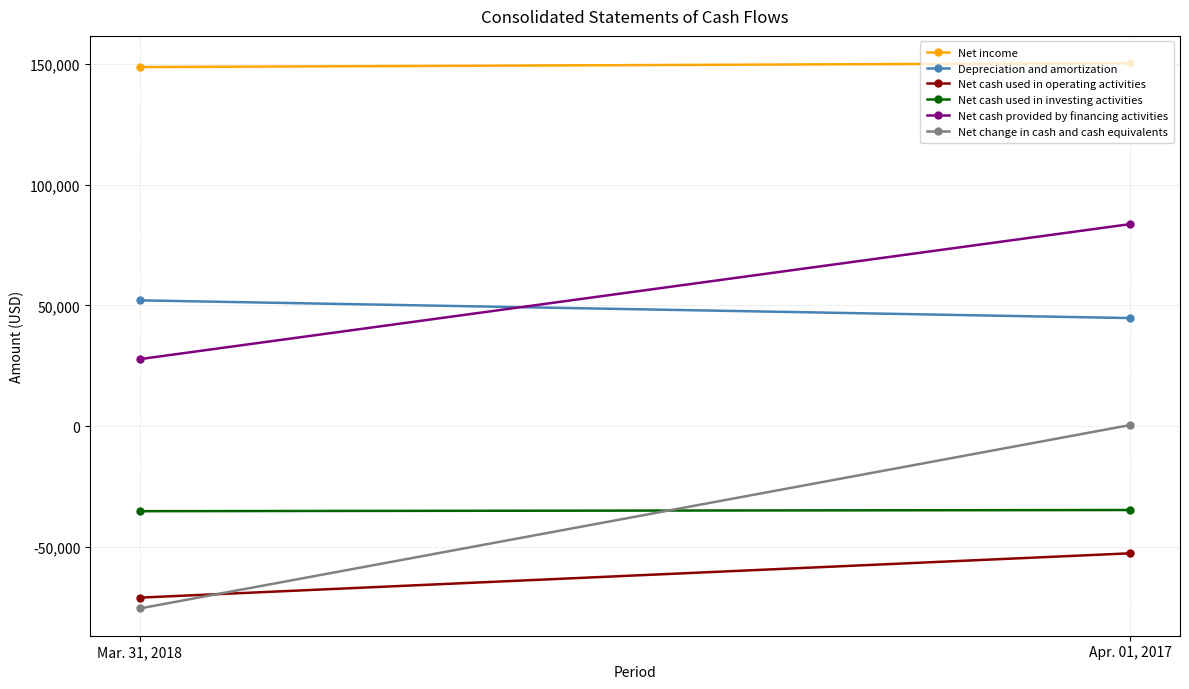

What is the label of the 1st point from the right?

Apr. 01, 2017